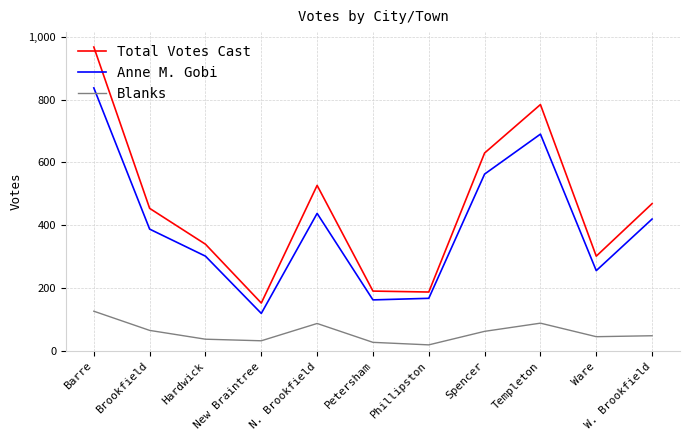

Where is Total Votes Cast nearest to the value 560?

N. Brookfield